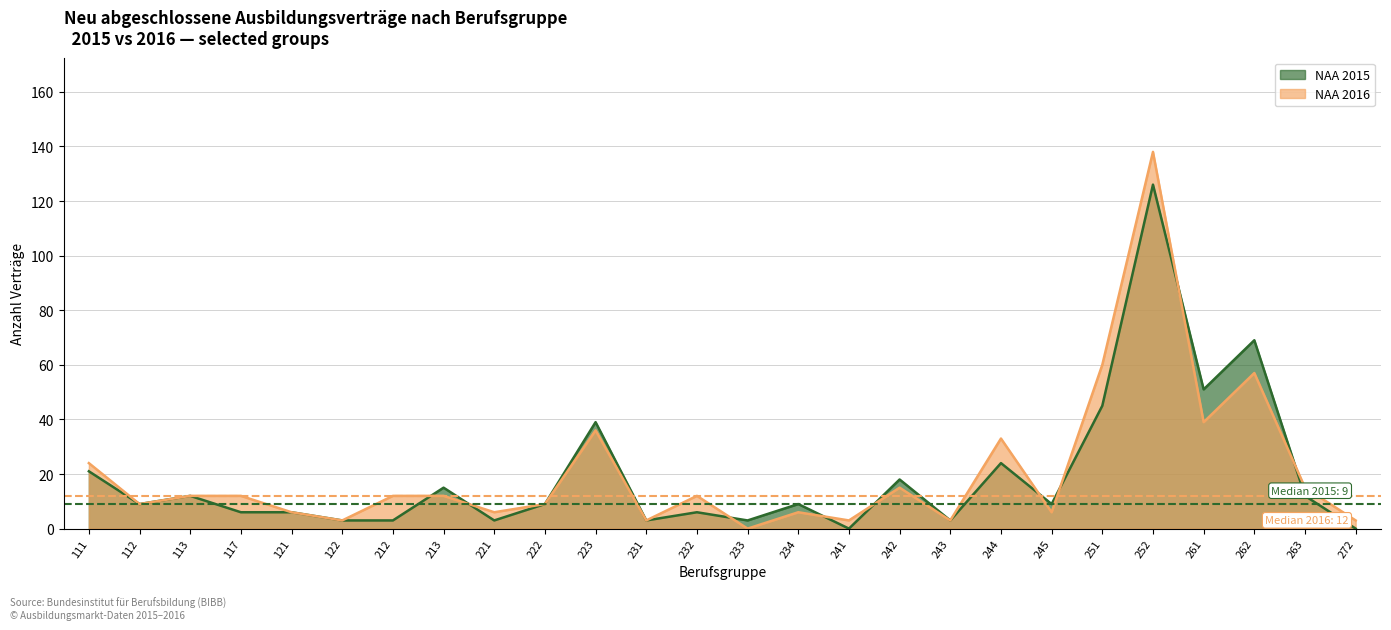

Rank the series by their average value, from highest to lowest.

NAA 2016, NAA 2015